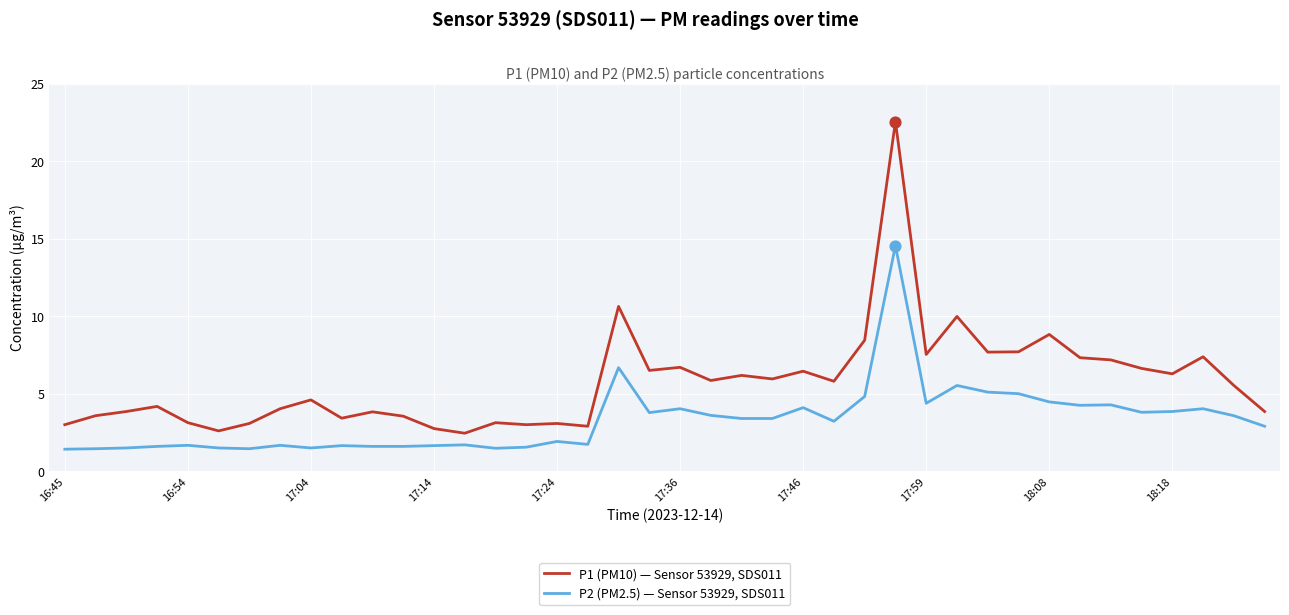

Which series has the largest total across all categories?

P1 (PM10) — Sensor 53929, SDS011